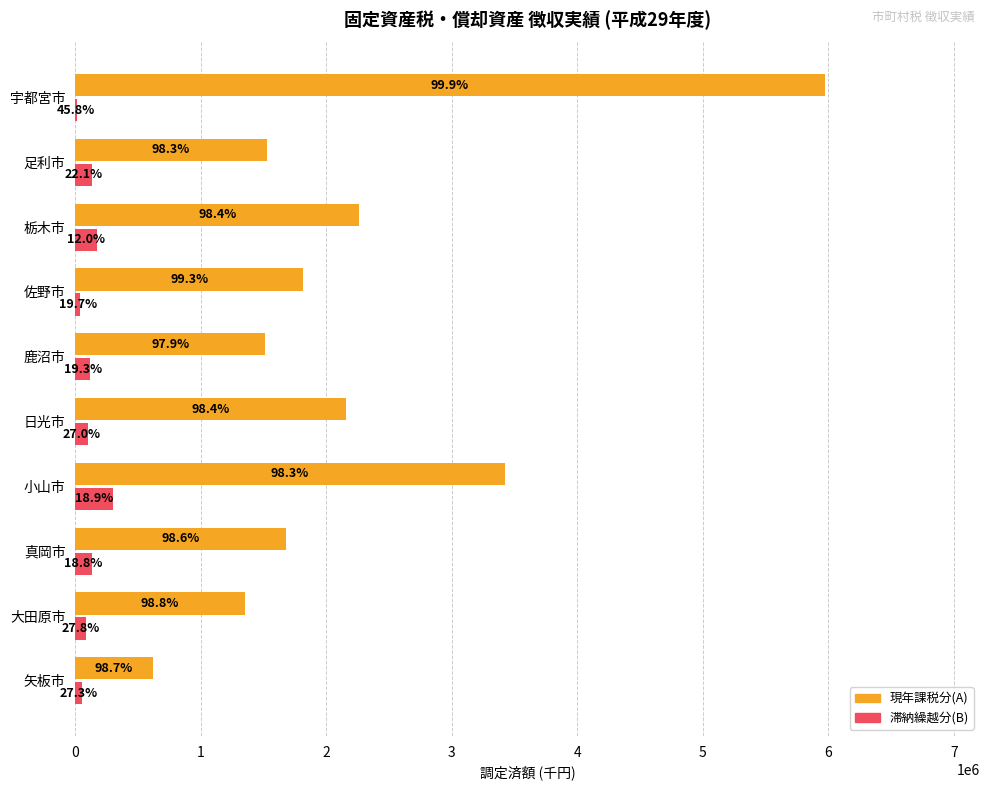

What are all the series names shown in the legend?

現年課税分(A), 滞納繰越分(B)